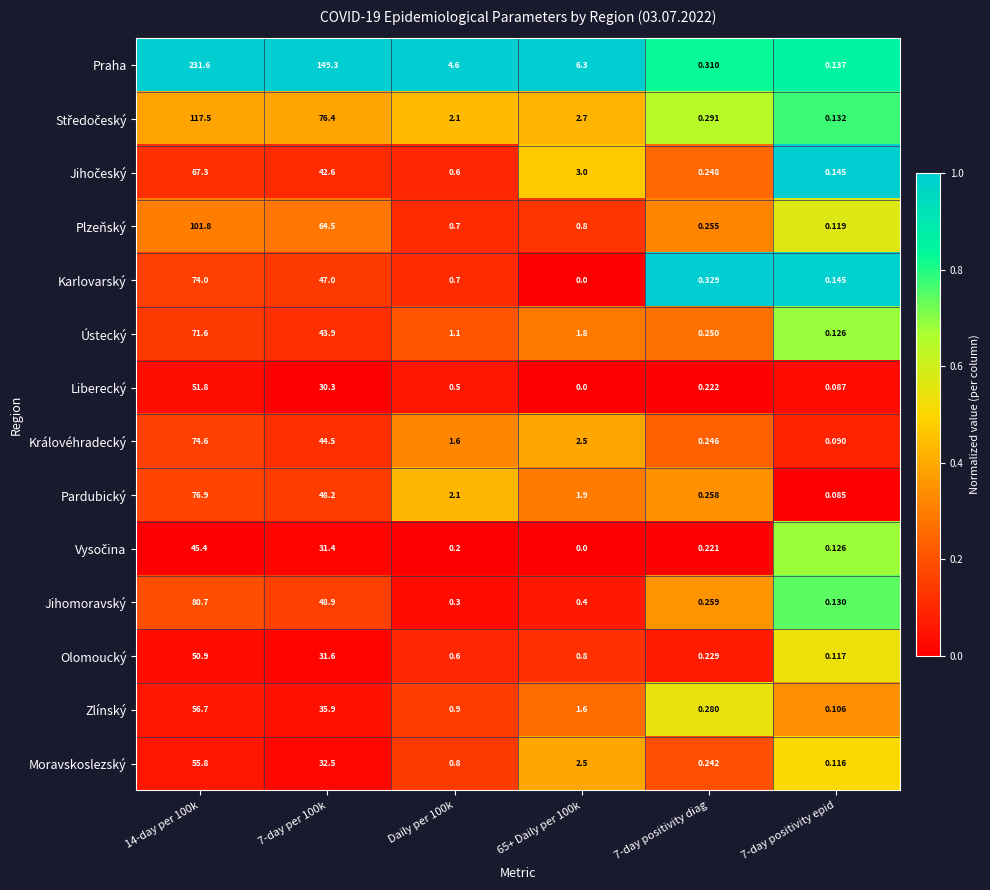

Which series has the widest spread of values?

Praha